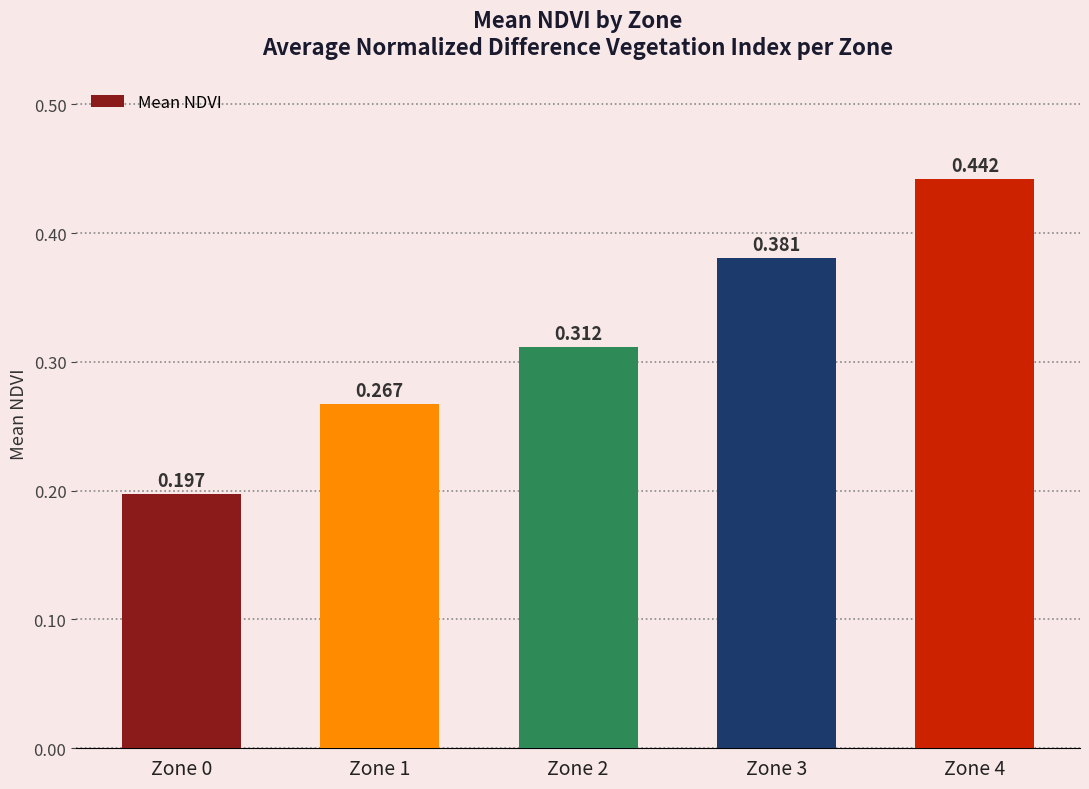

Does the chart contain any negative values?

No